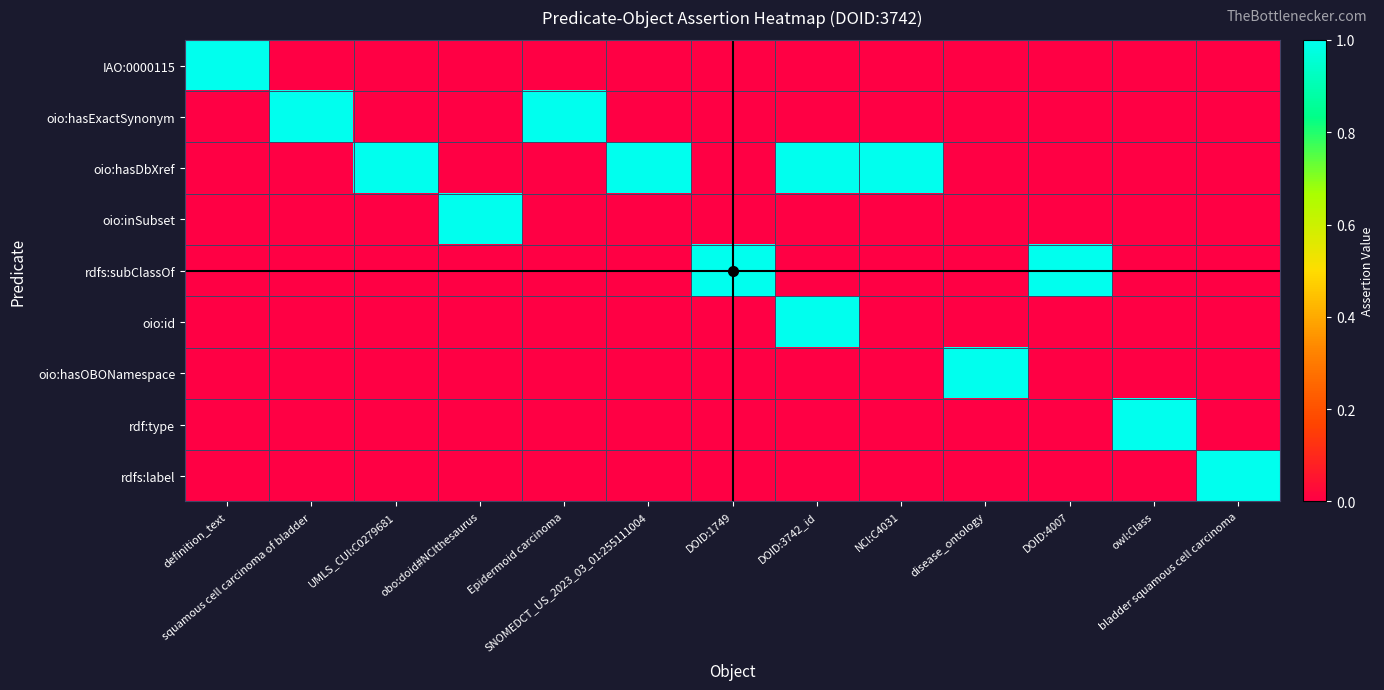

What is the spread (max minus min) of values at definition_text?

1